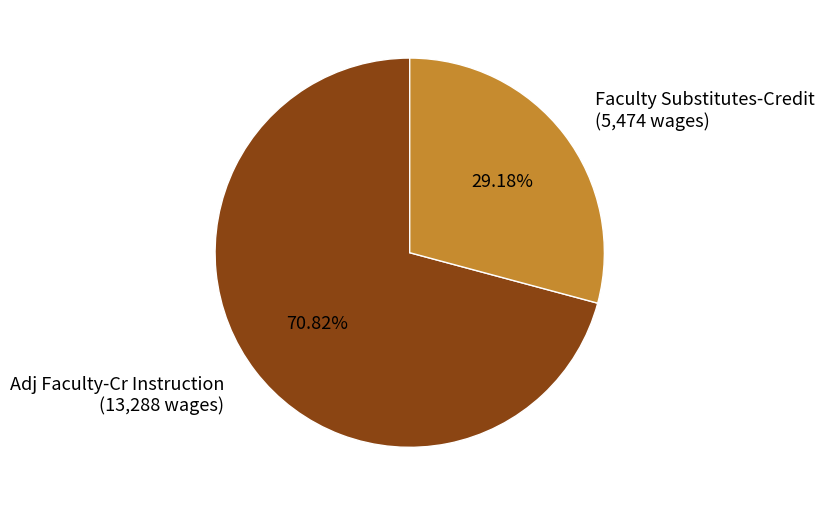

Is it true that Adj Faculty-Cr Instruction is 71% of the pie?

True